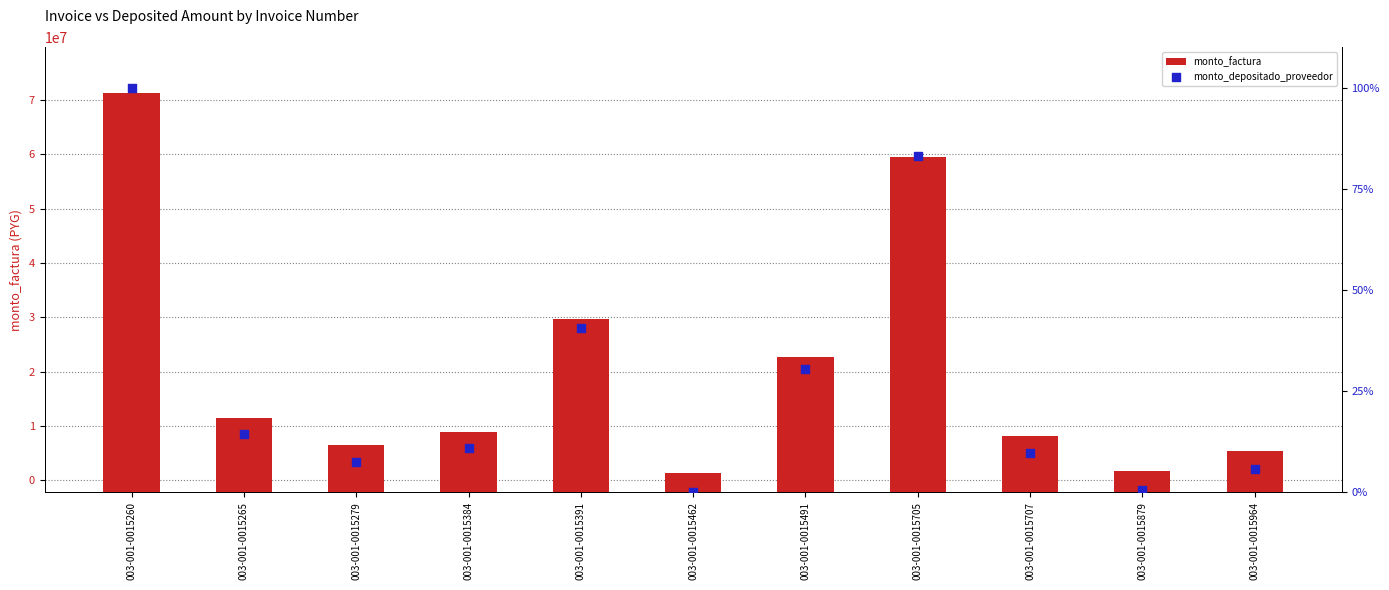

Which series contains the lowest Y value?

monto_depositado_proveedor